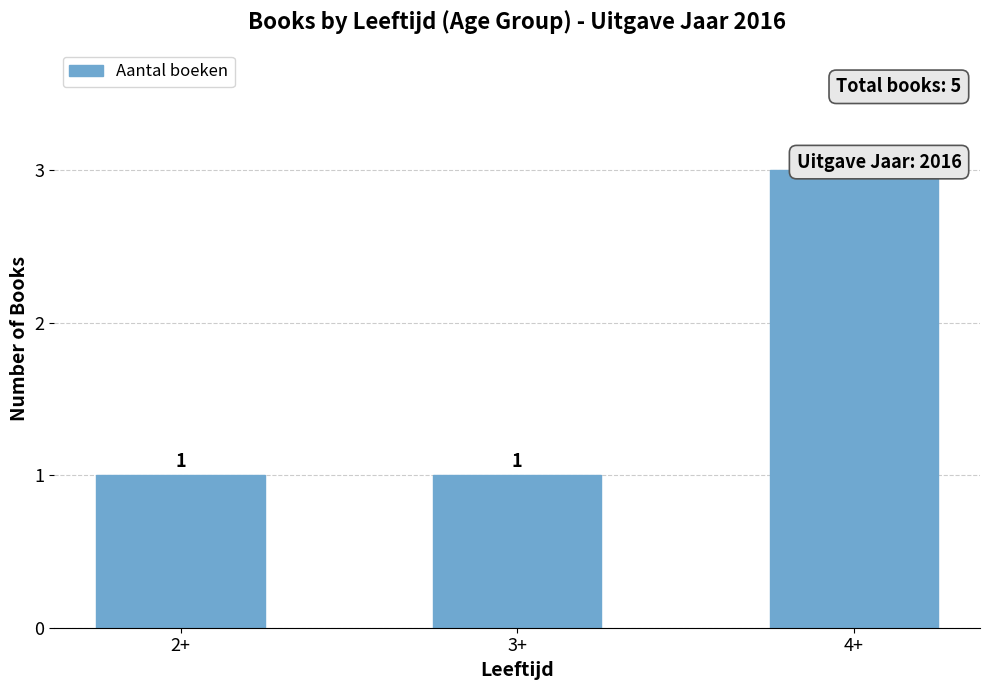

What is the label of the 1st bar from the left?

2+